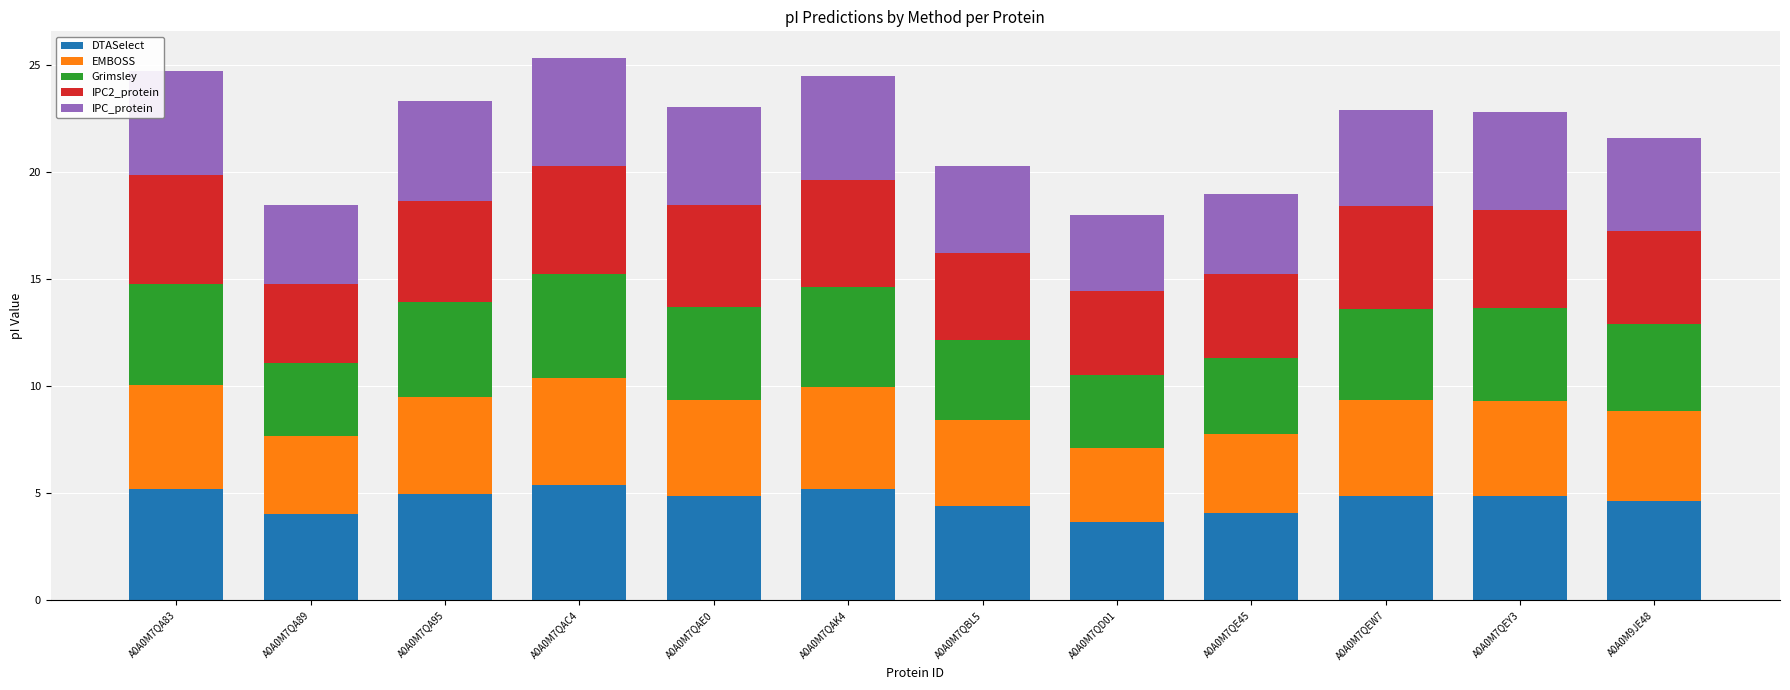

What is the total value across all series at A0A0M7QBL5?

20.3